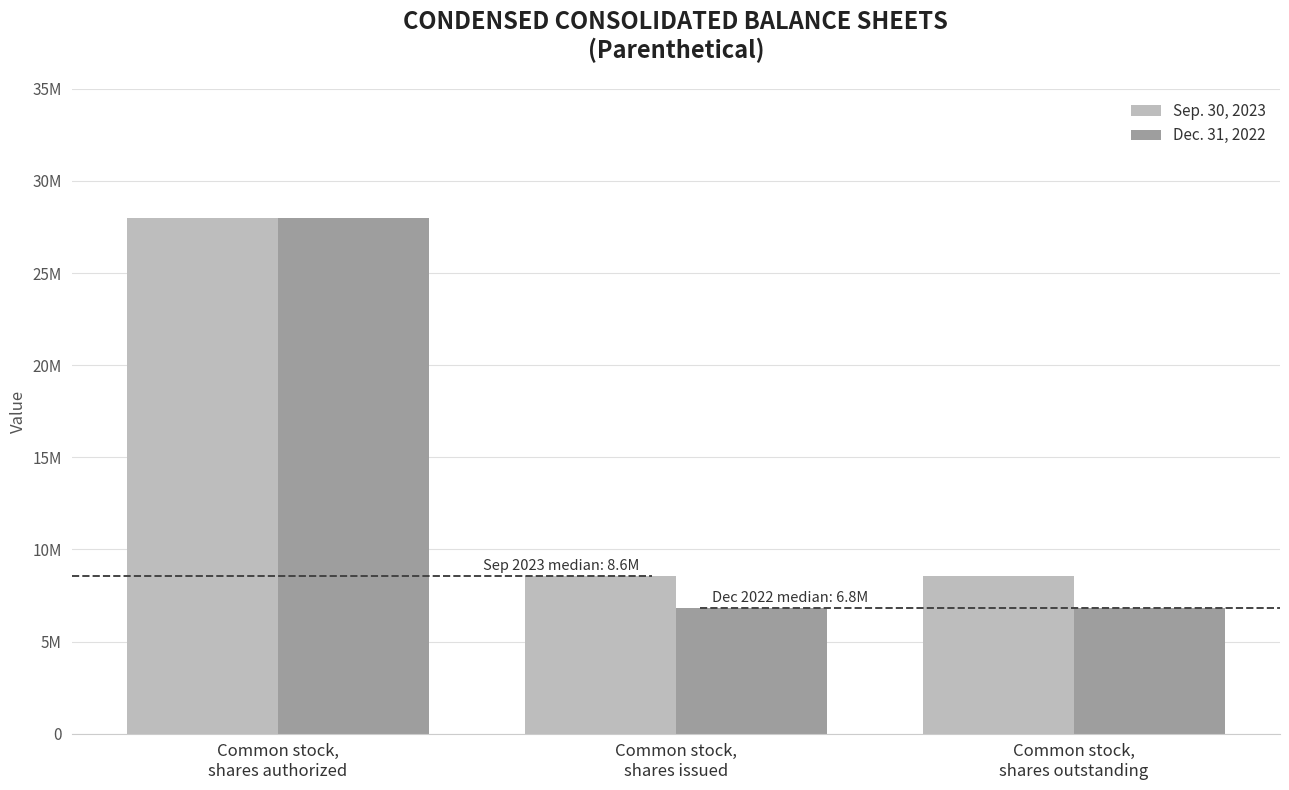

Rank the series at Common stock,
shares issued from lowest to highest value.

Dec. 31, 2022, Sep. 30, 2023